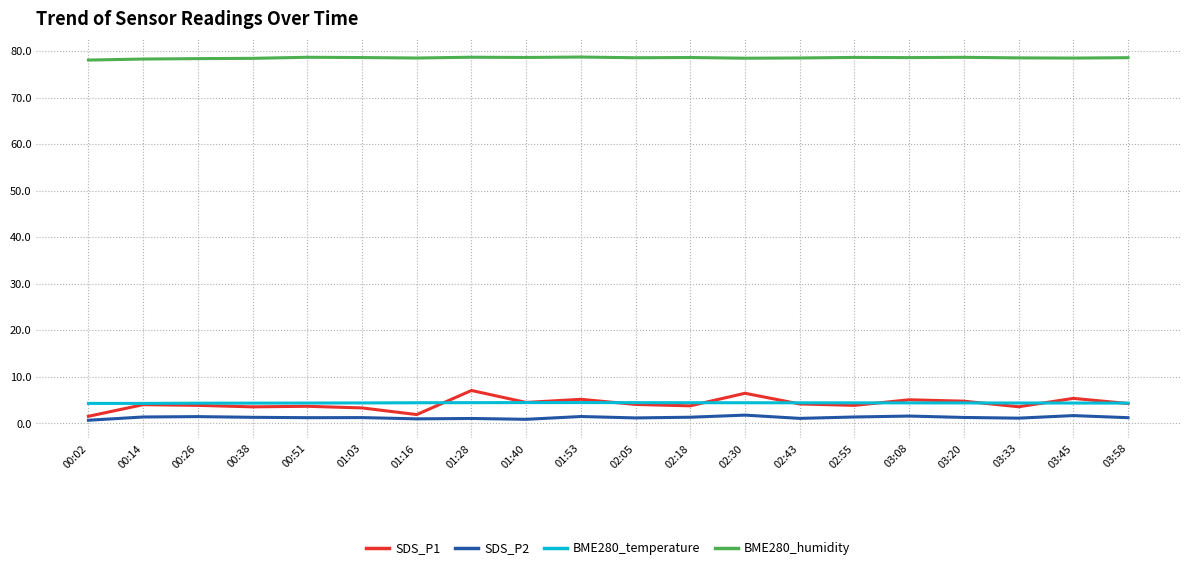

What is the maximum value shown in the chart?

78.8